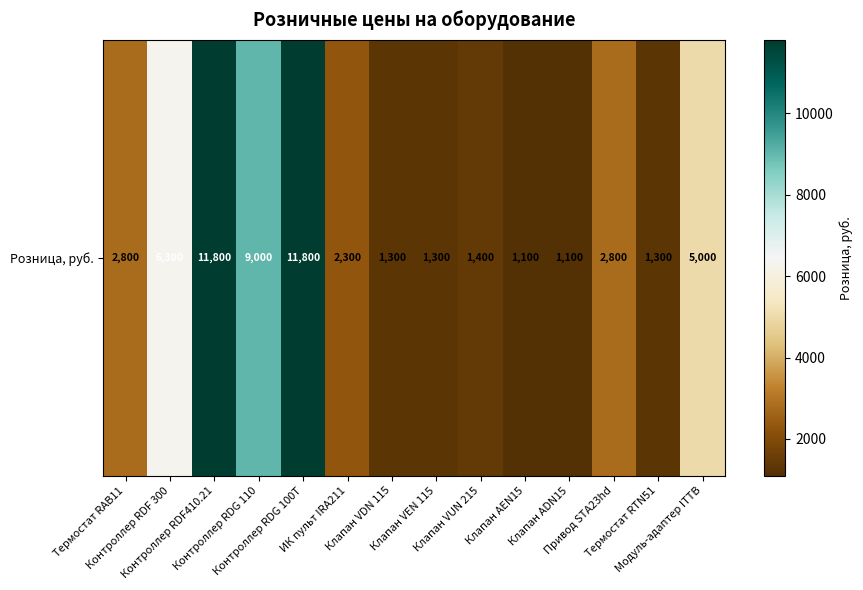

What is the change in value from Привод STA23hd to Термостат RTN51?

-1500